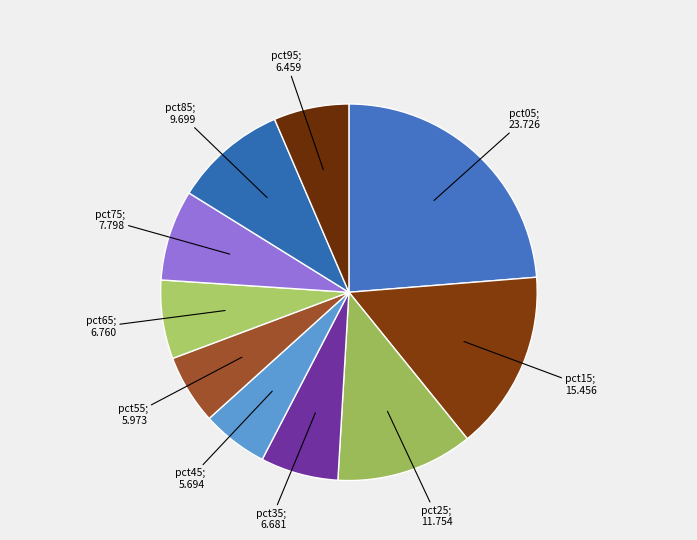

Approximately how many times larger is the value at pct35 compared to pct25?

0.6